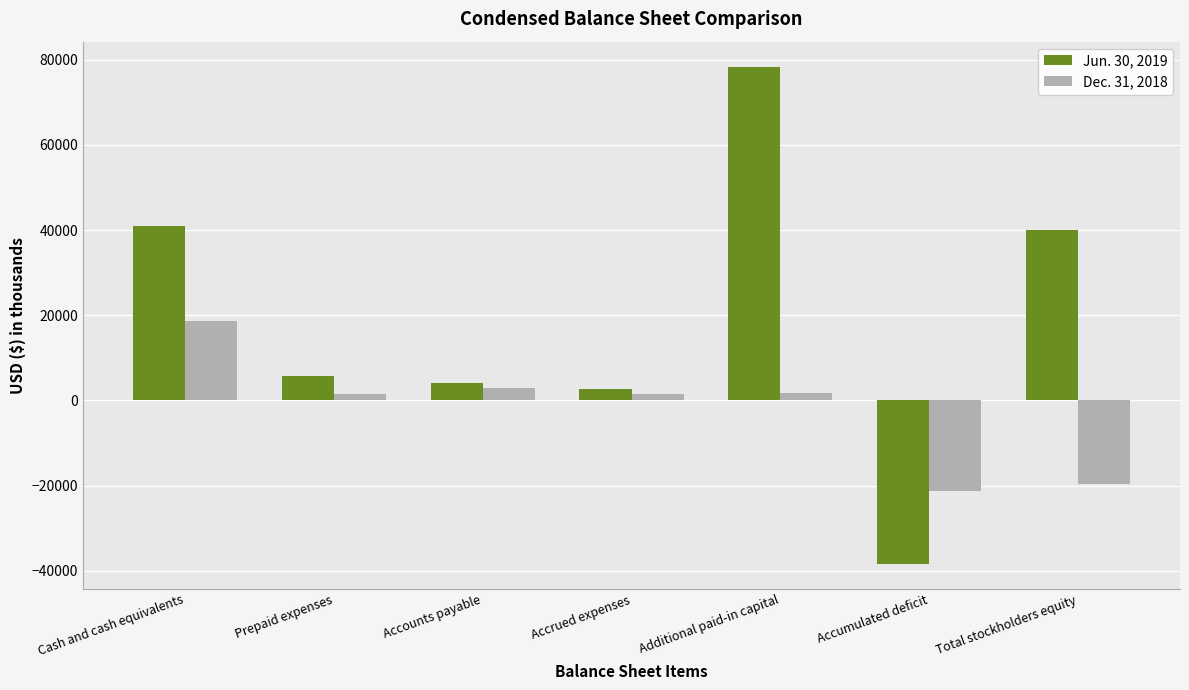

At which category is the sum across all series the highest?

Additional paid-in capital